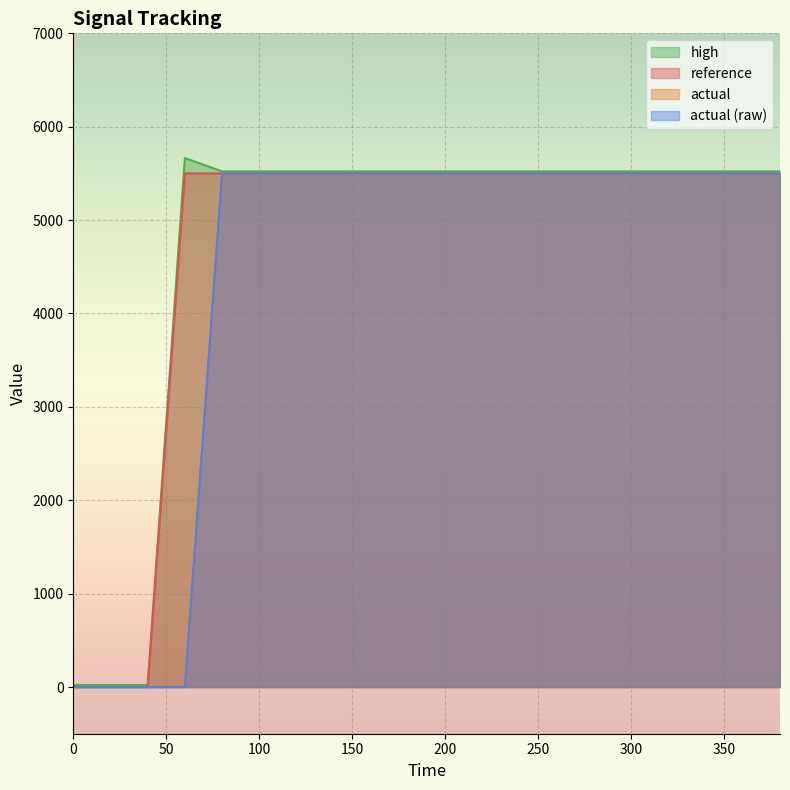

At which category is the sum across all series the highest?

80